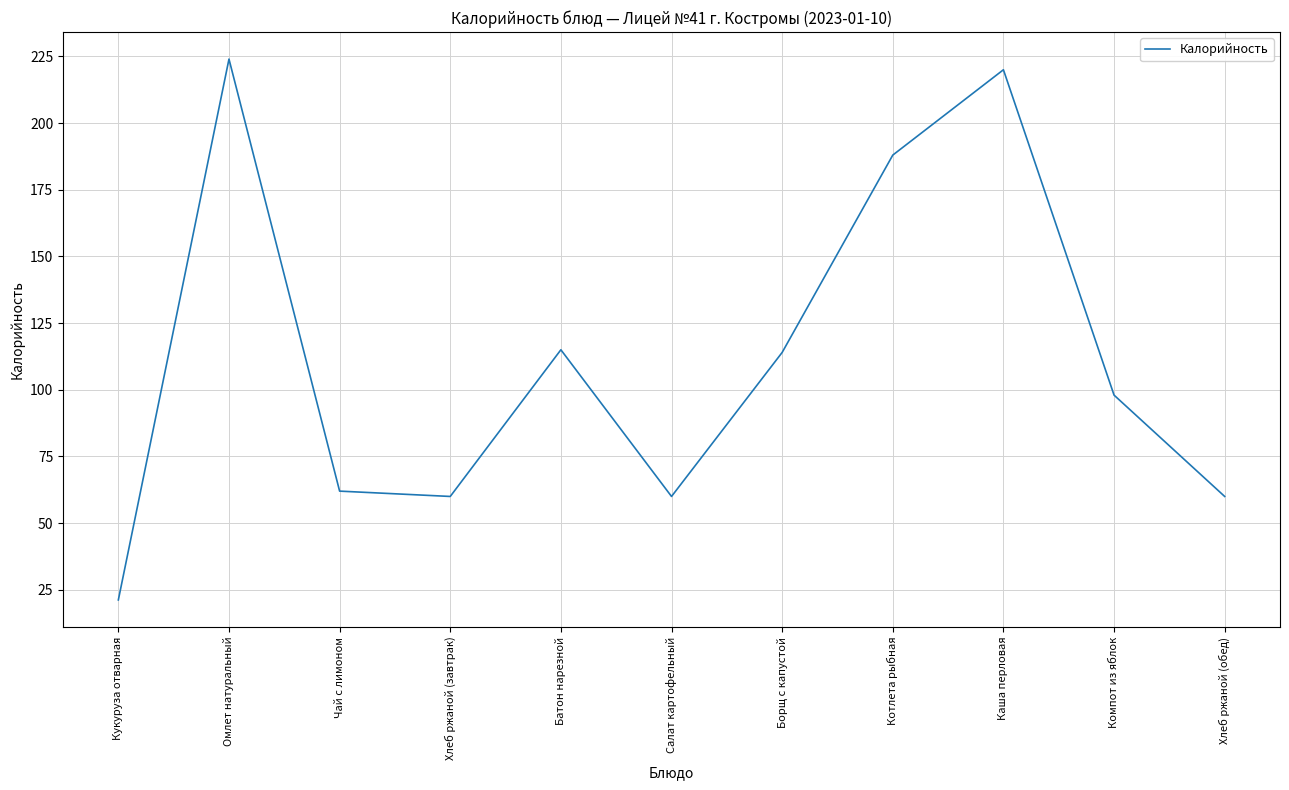

Where is the data nearest to the value 122?

Батон нарезной